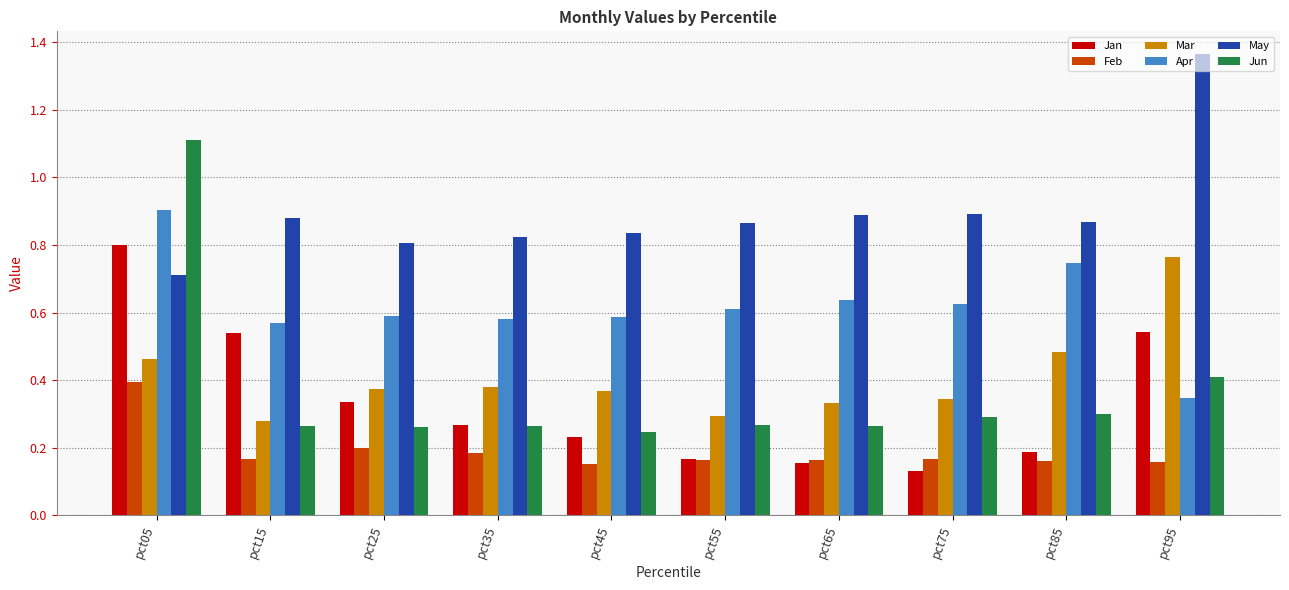

What are all the series names shown in the legend?

Jan, Feb, Mar, Apr, May, Jun